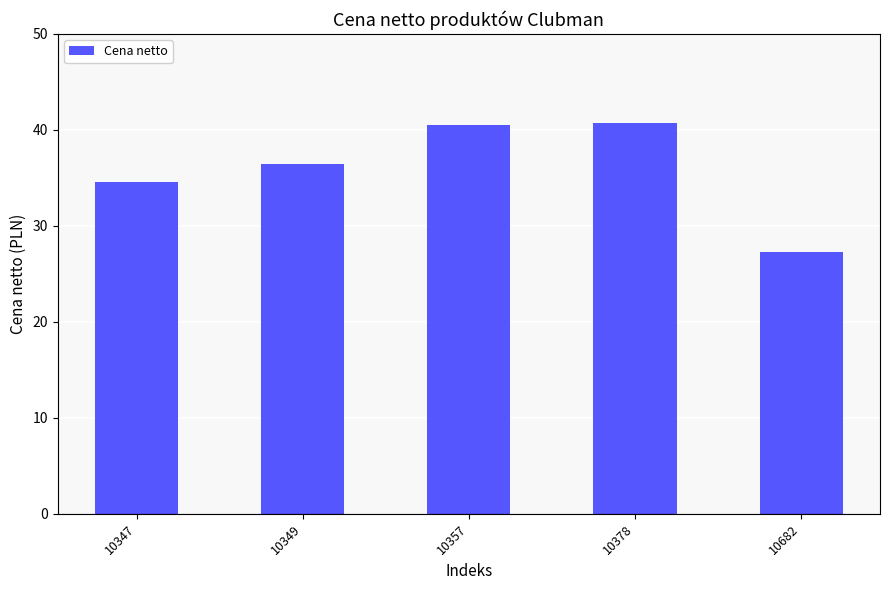

What is the ratio of the value at 10378 to the value at 10347?

1.2